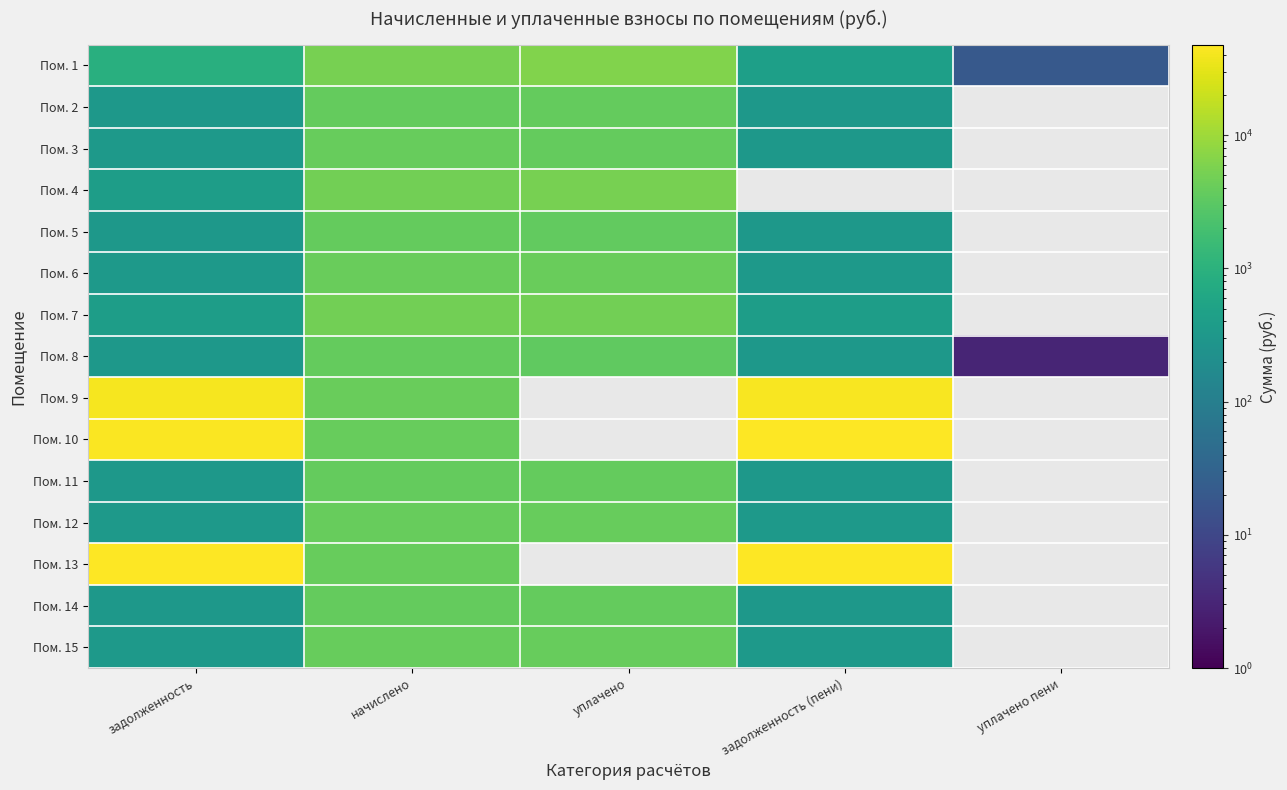

Where does the Пом. 1 series first go above 892?

задолженность